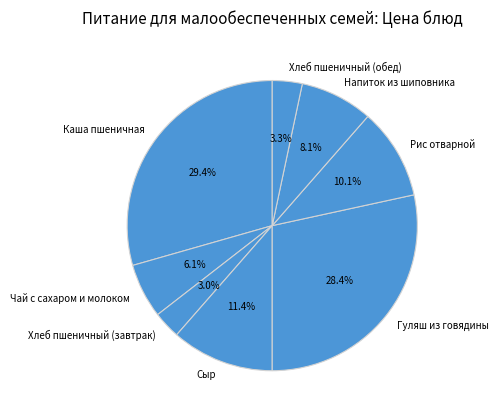

Which category has the biggest portion of the pie?

Каша пшеничная